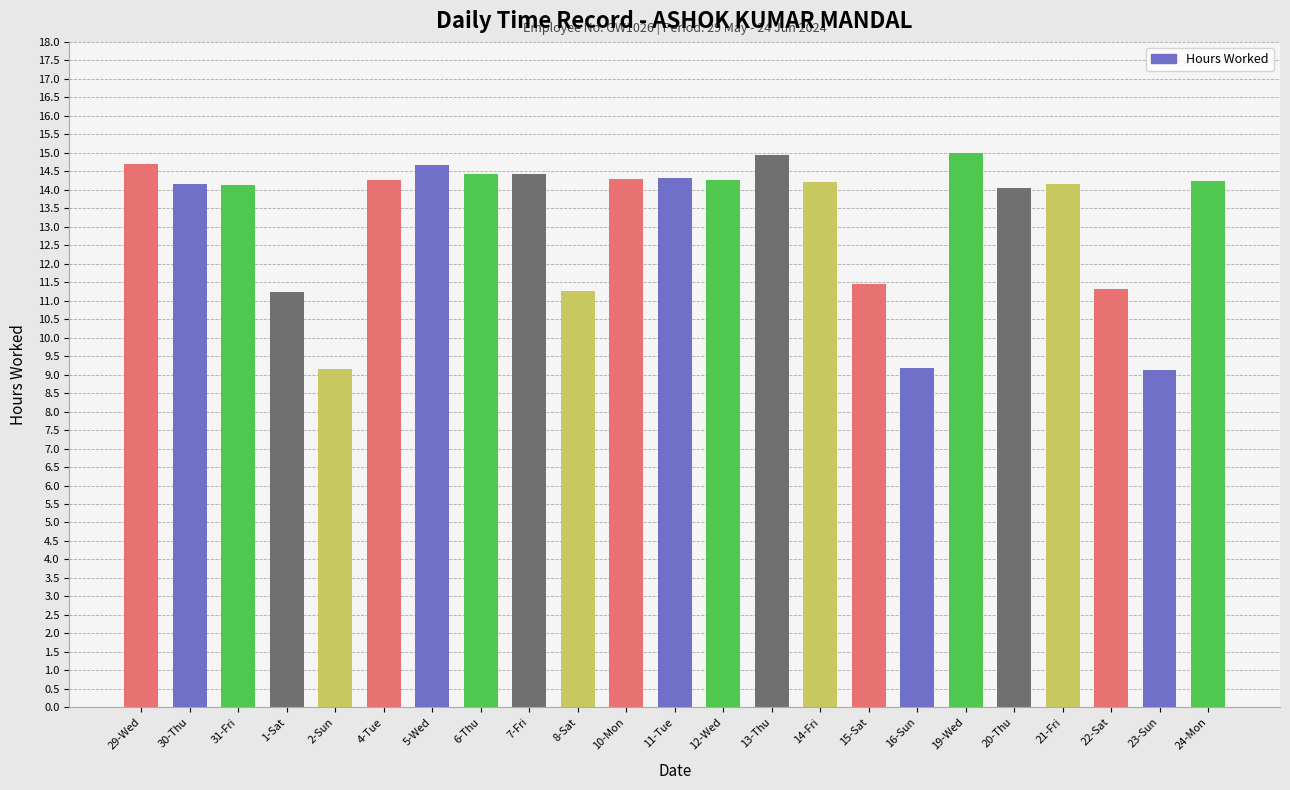

What is the change in value from 31-Fri to 22-Sat?

-2.8